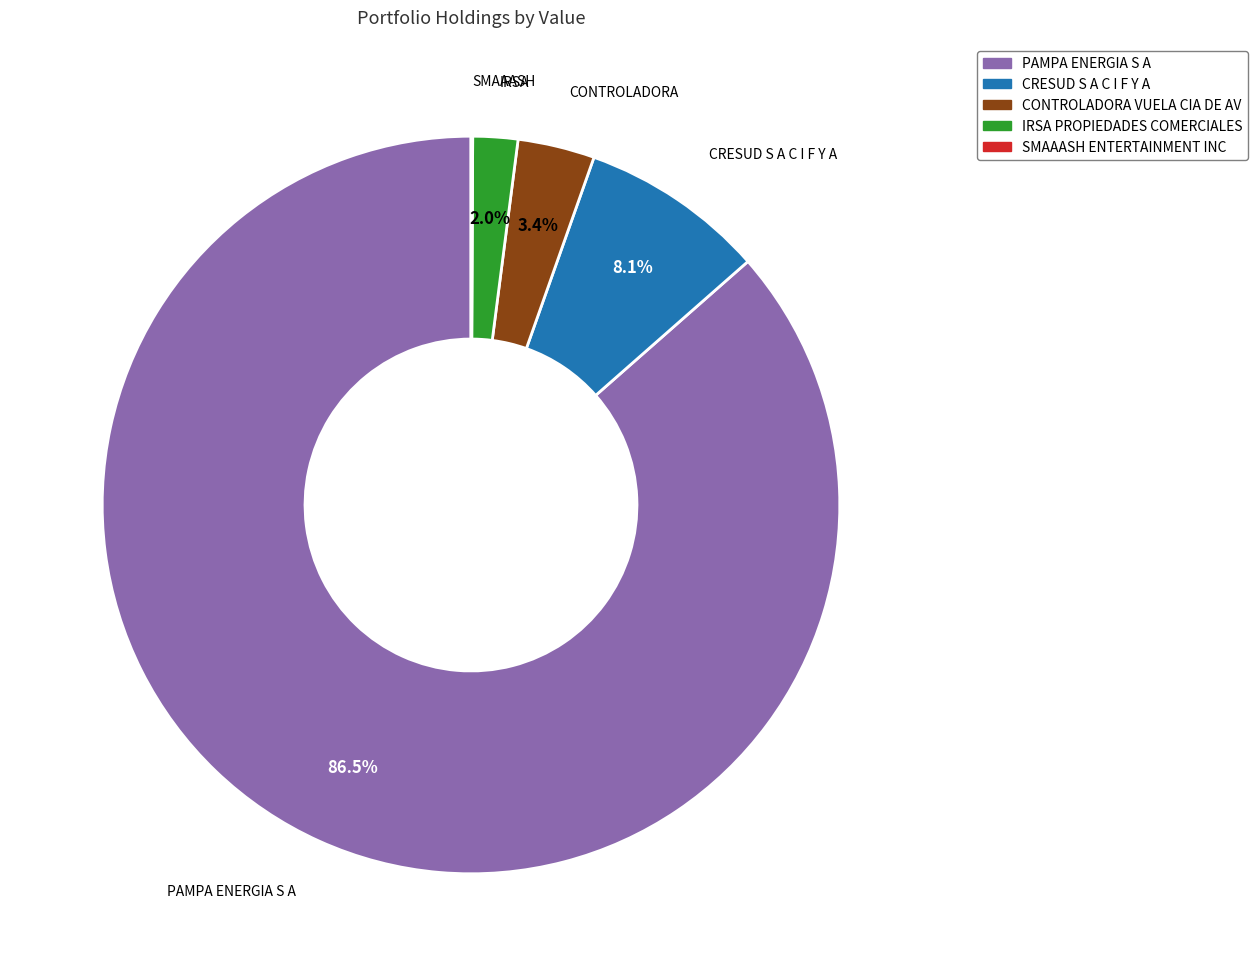

Does PAMPA ENERGIA S A account for over 50% of the chart?

Yes